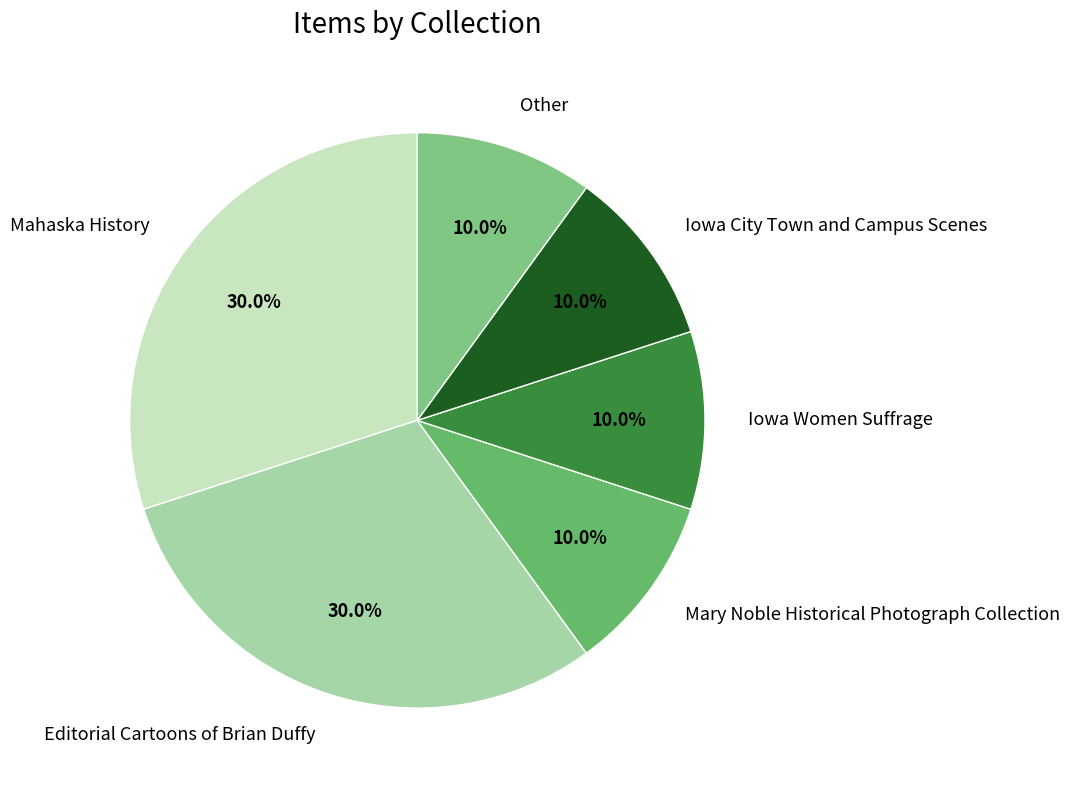

Is Editorial Cartoons of Brian Duffy the majority of the pie?

No